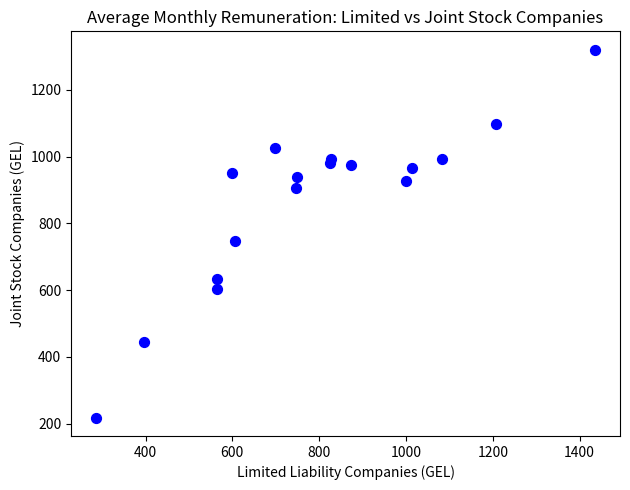

What Y value in the scatter plot is closest to 769?

746.3